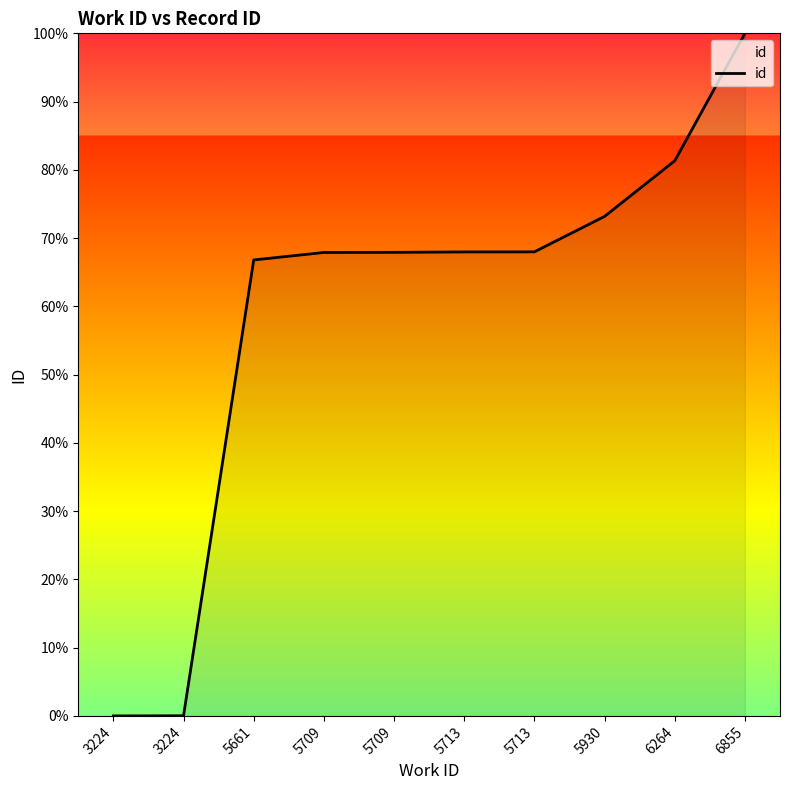

Reading left to right, what are all the values shown in this chart?

0.0	0.0	66.8	67.9	67.9	68.0	68.0	73.2	81.3	100.0